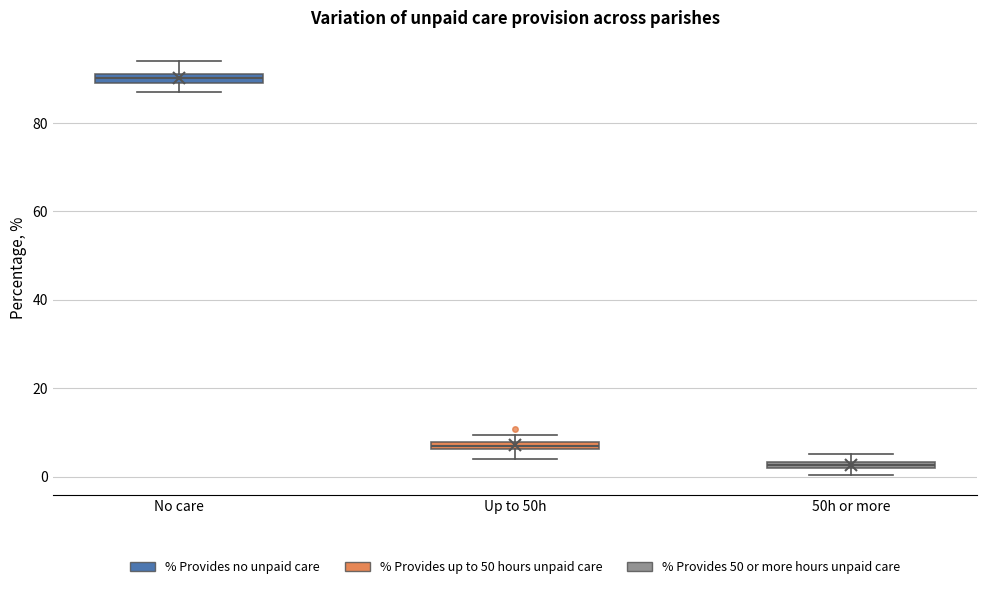

Which box has the lowest median line?

50h or more